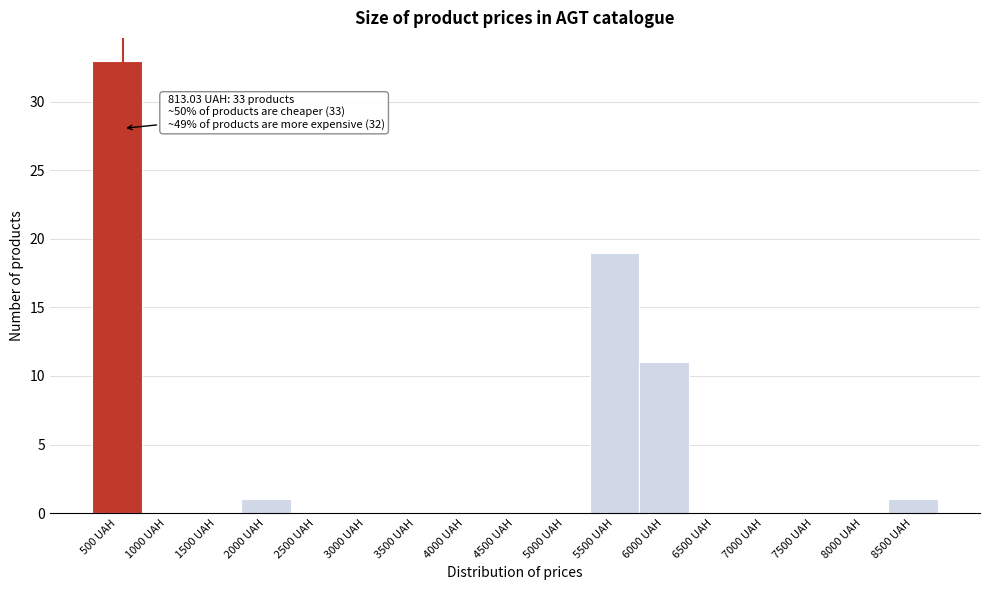

Reading left to right, list all the values displayed in this chart.

500 UAH=33	1000 UAH=0	1500 UAH=0	2000 UAH=1	2500 UAH=0	3000 UAH=0	3500 UAH=0	4000 UAH=0	4500 UAH=0	5000 UAH=0	5500 UAH=19	6000 UAH=11	6500 UAH=0	7000 UAH=0	7500 UAH=0	8000 UAH=0	8500 UAH=1